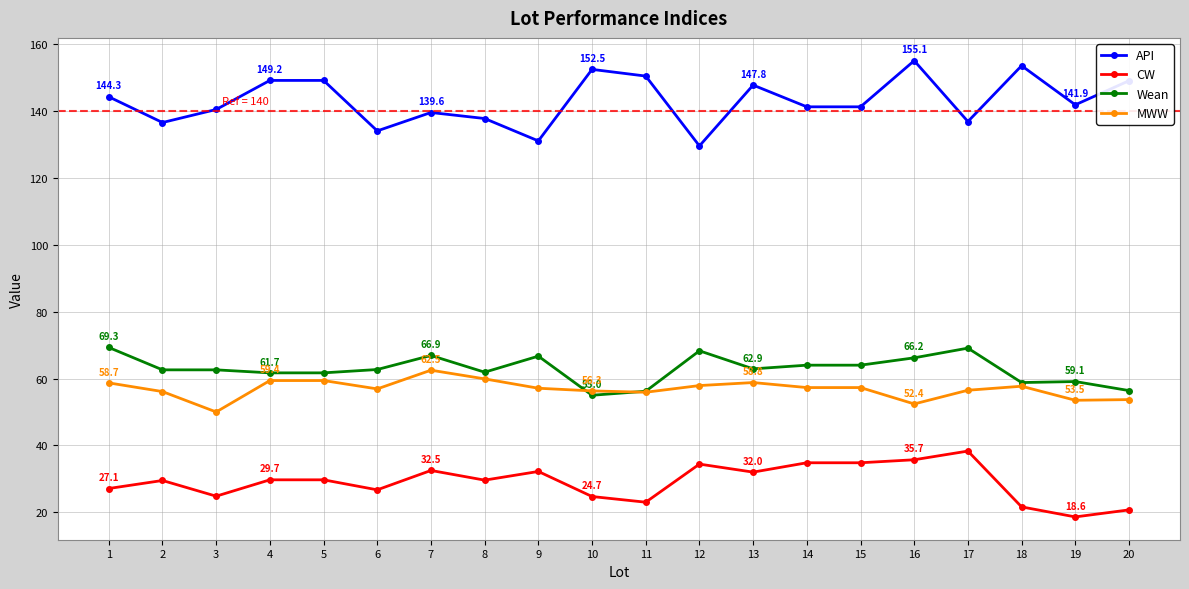

What is the total value across all series at 8?

289.2